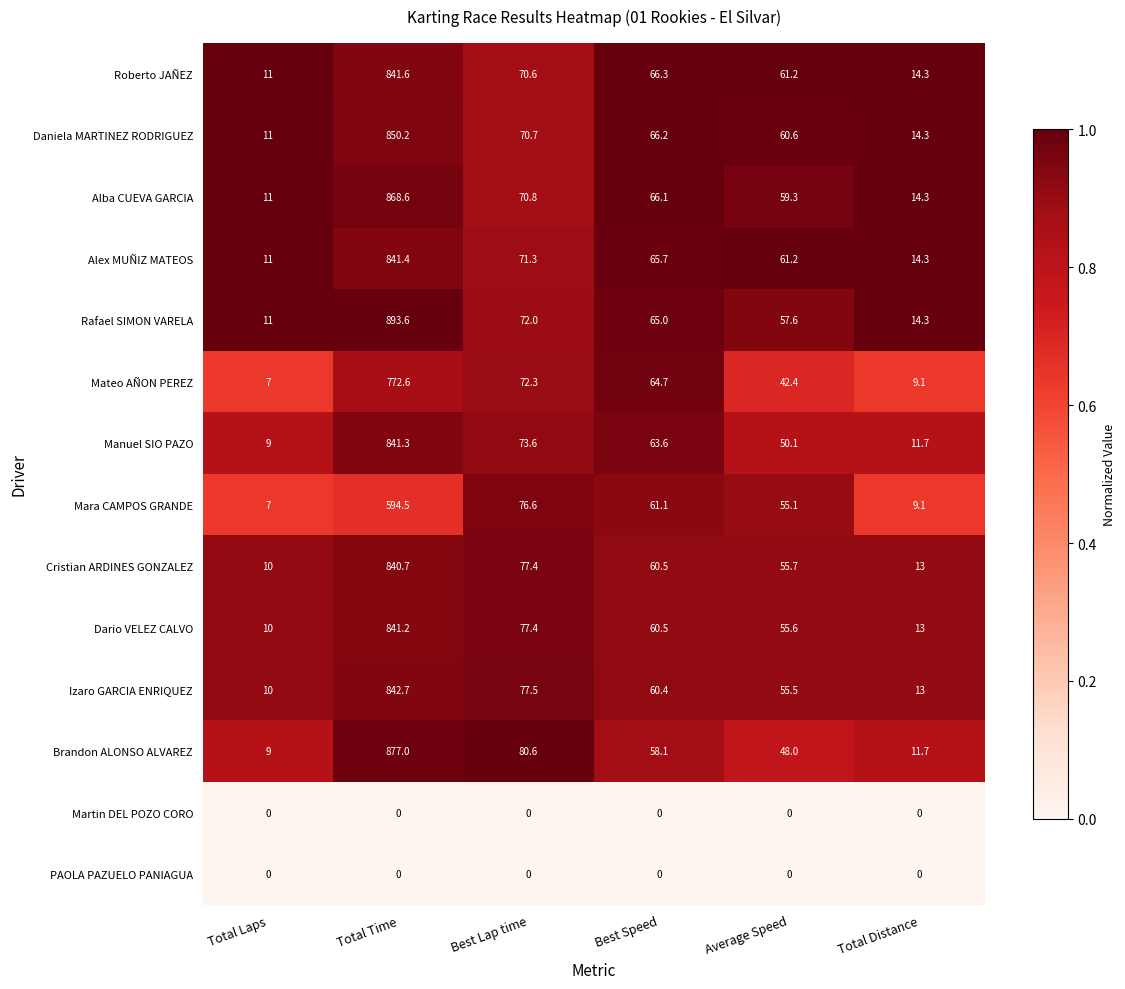

What is the difference between the maximum and minimum values in the Izaro GARCIA ENRIQUEZ series?

832.7